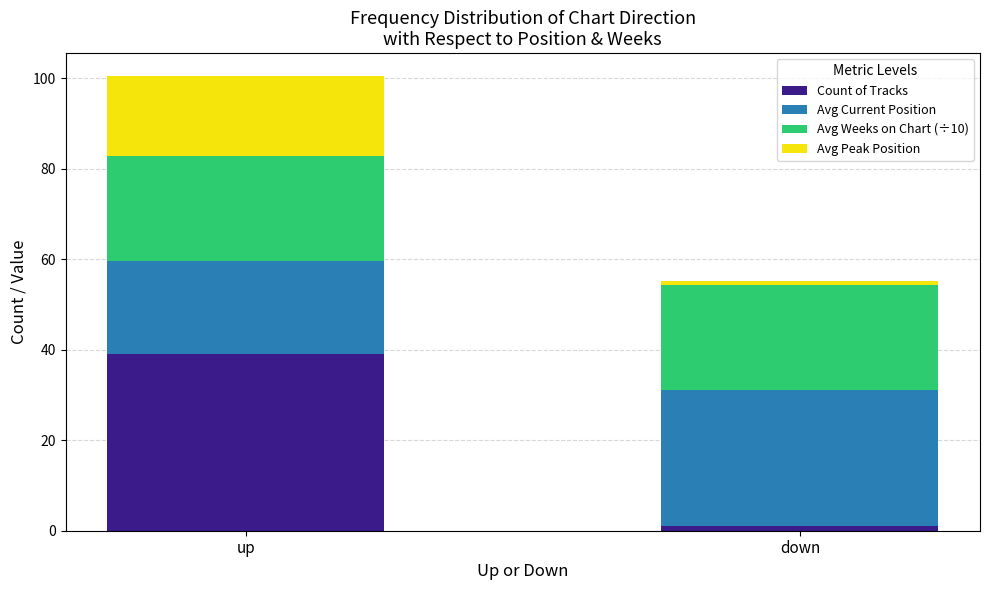

Reading left to right, list the values for the Count of Tracks series.

39.0	1.0